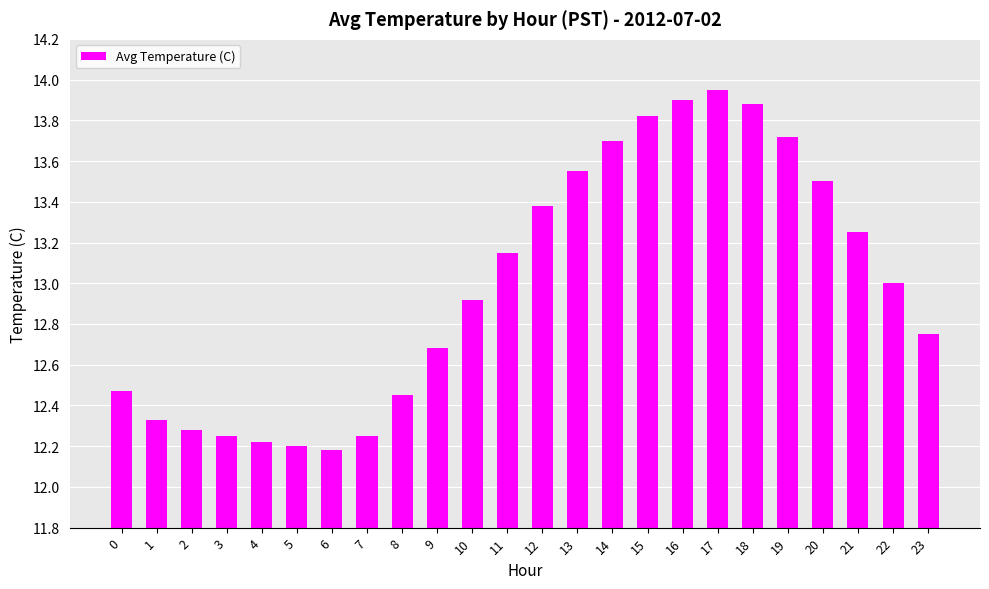

At which label is the value closest to 13?

22